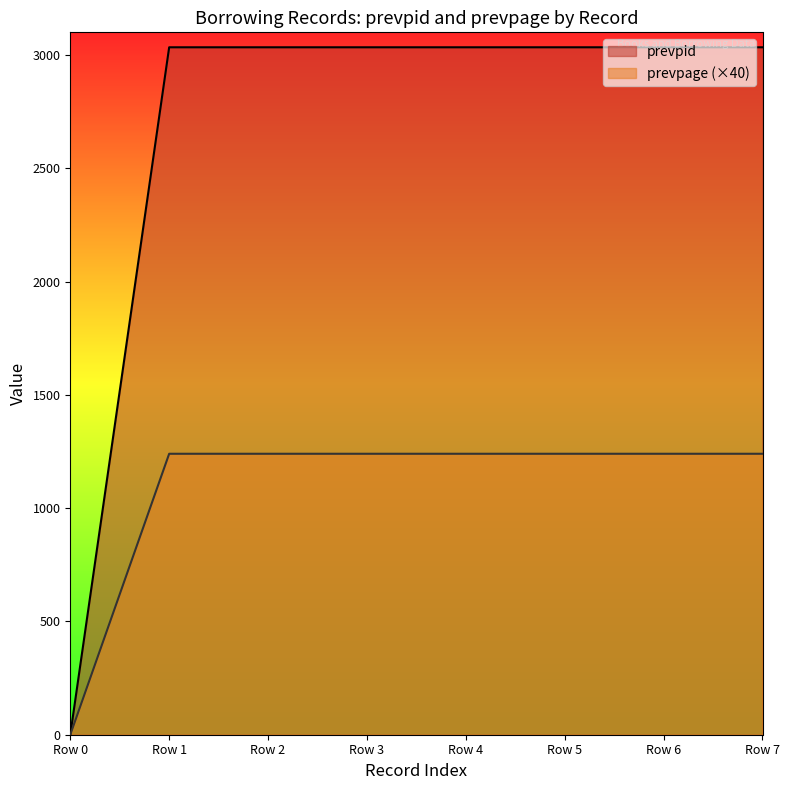

At which category does the chart reach its minimum across all series?

Row 0